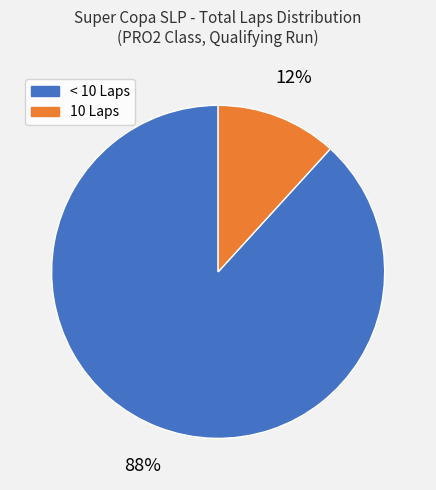

To the nearest percent, what is the difference between the largest and smallest slice percentages?

76%